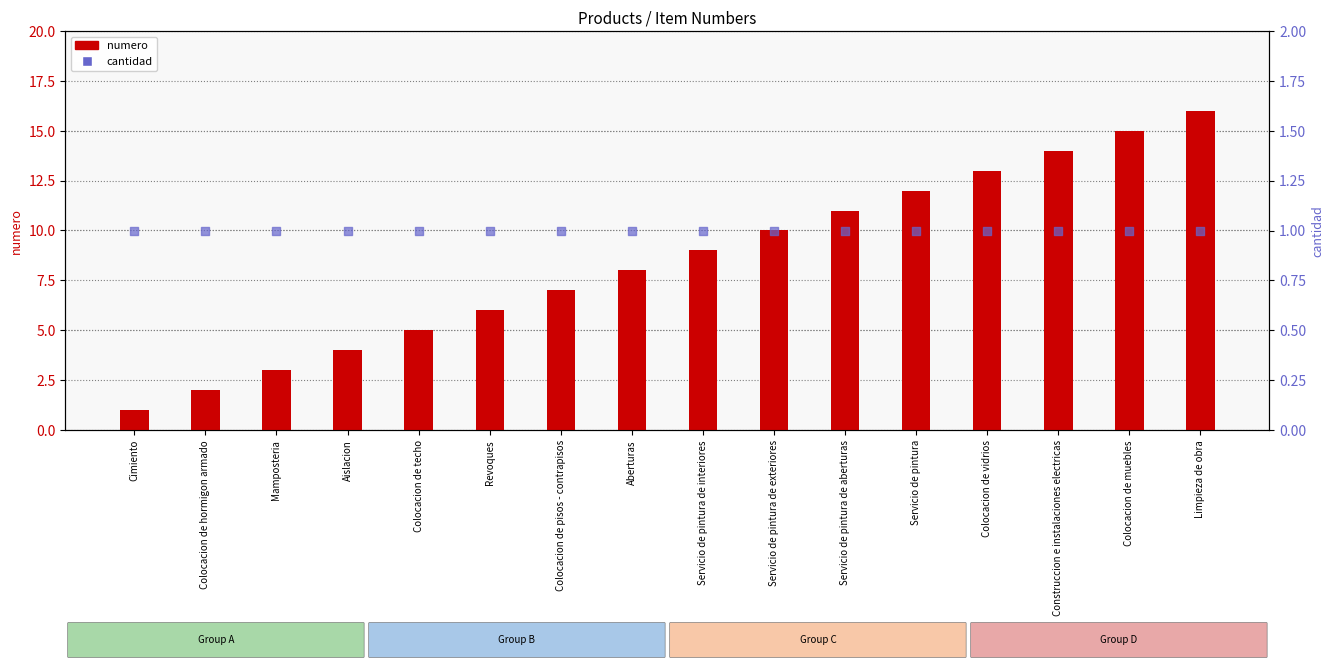

Which series has the largest total across all categories?

numero